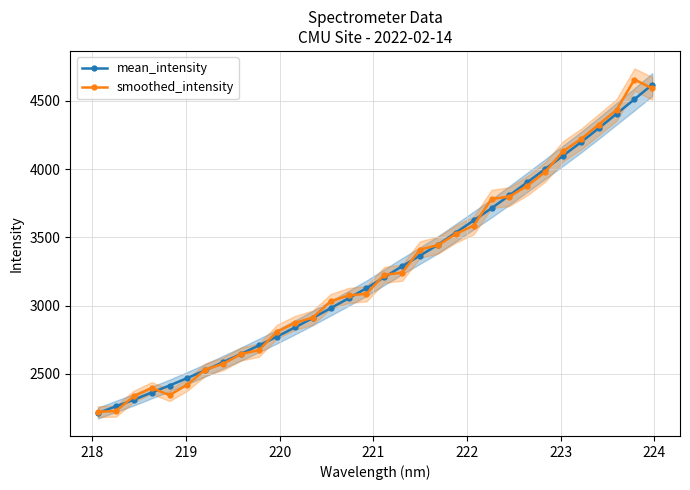

What is the value of the smoothed_intensity point at the 1st from the left?

2223.1